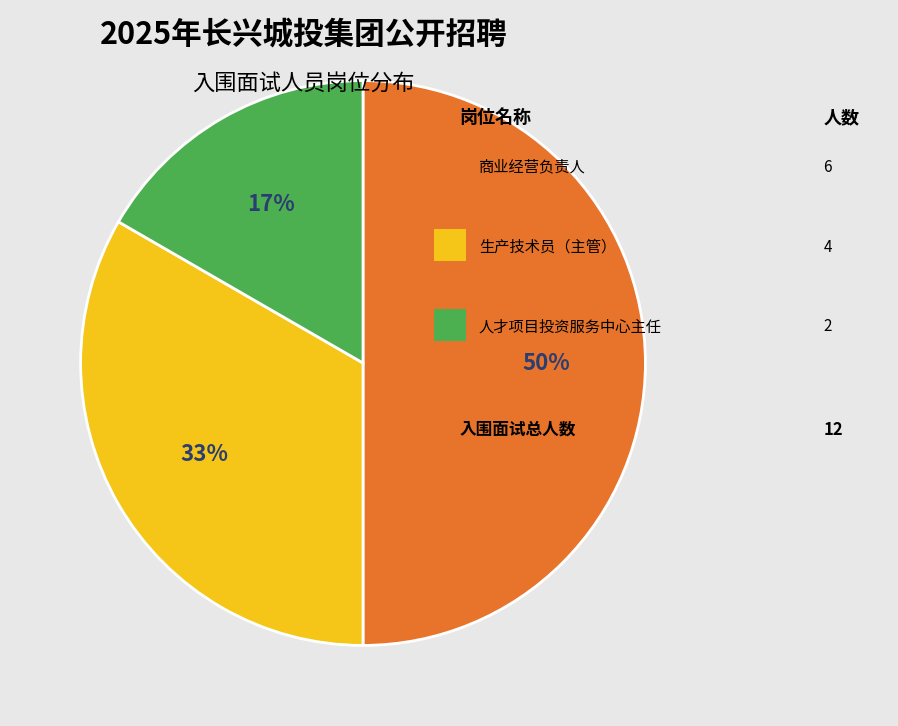

To the nearest percent, what is the difference between the largest and smallest slice percentages?

33%